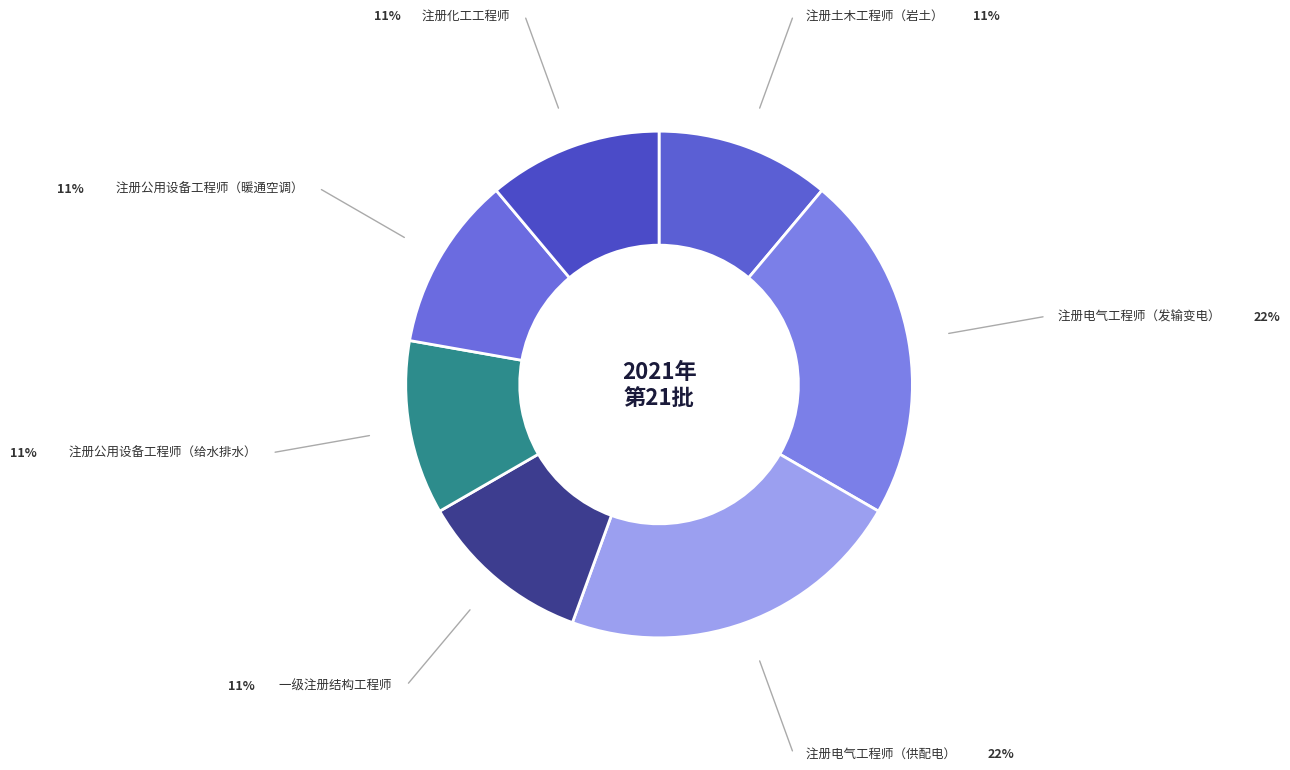

True or false: 注册公用设备工程师（给水排水） accounts for 25% of the total.

False